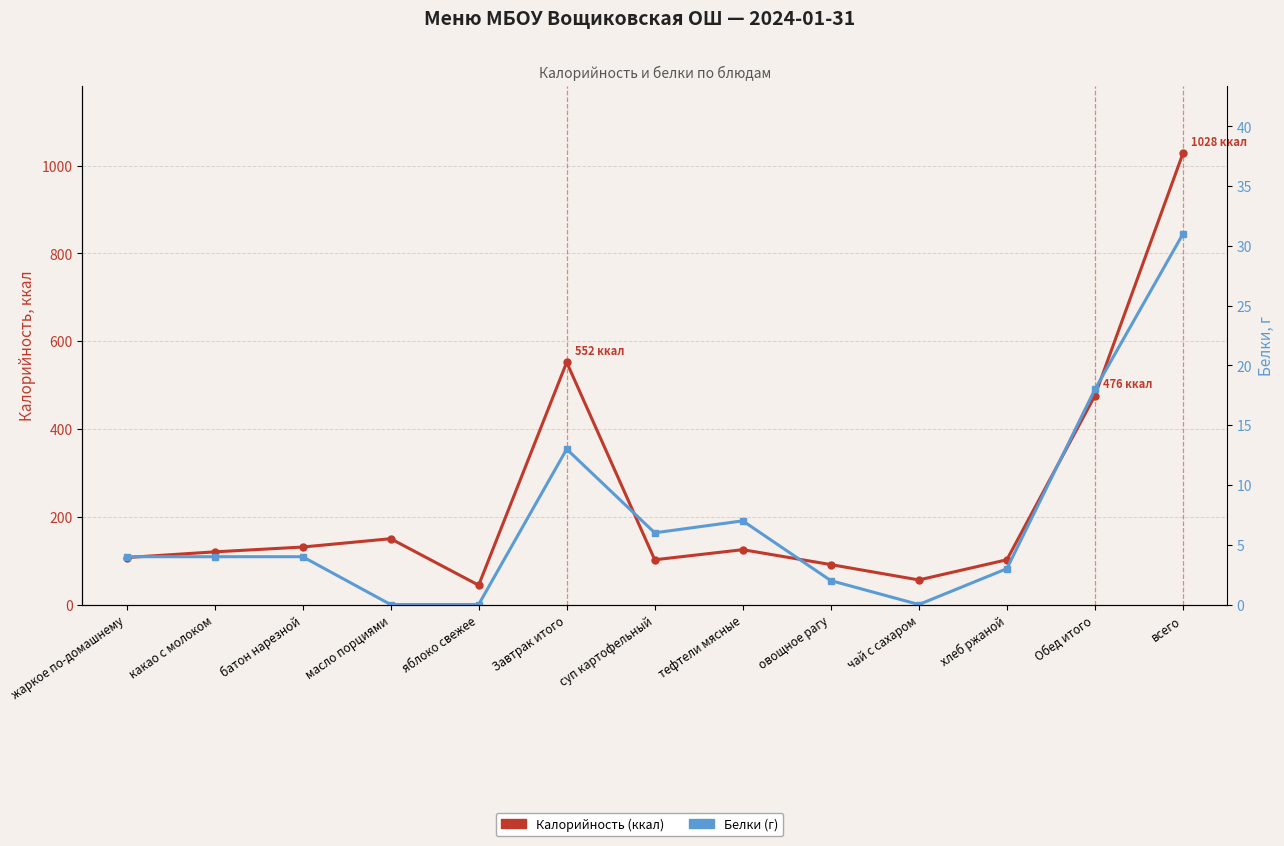

What is the label of the 11th point from the left?

хлеб ржаной